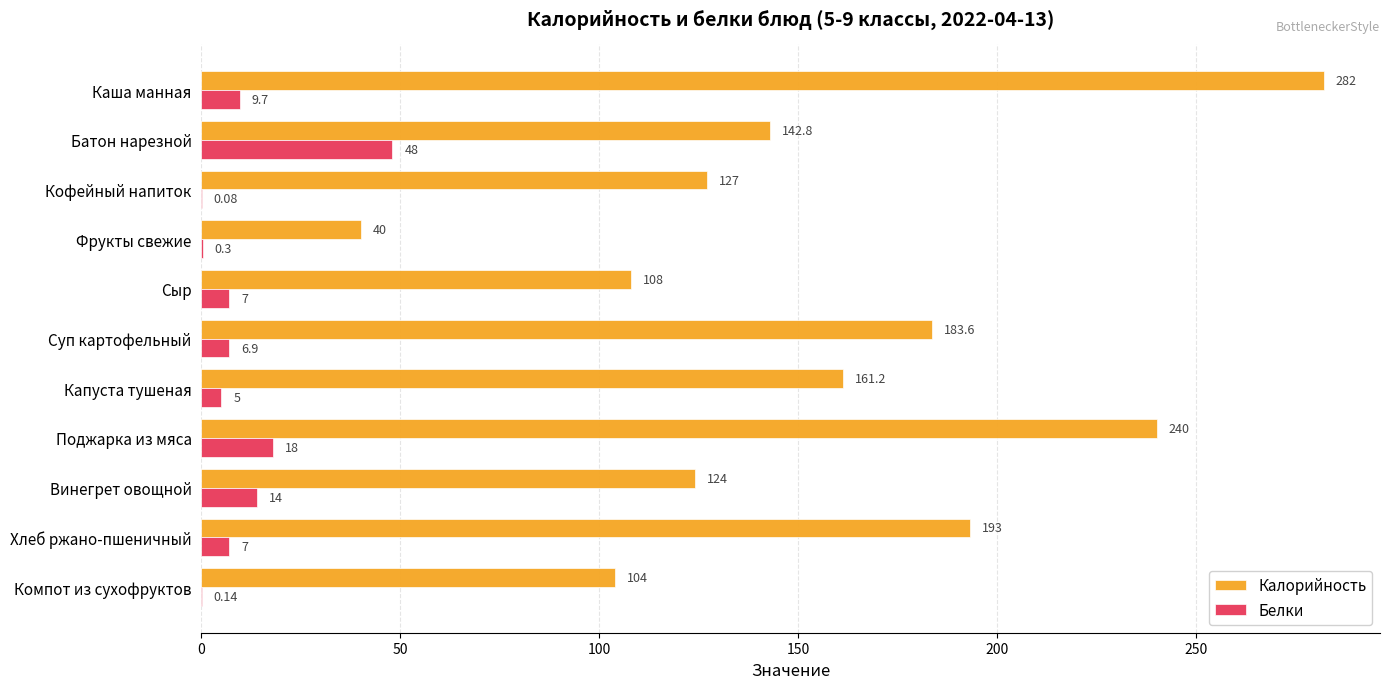

Is the value of Белки at Фрукты свежие greater than the value of Калорийность at Хлеб ржано-пшеничный?

No